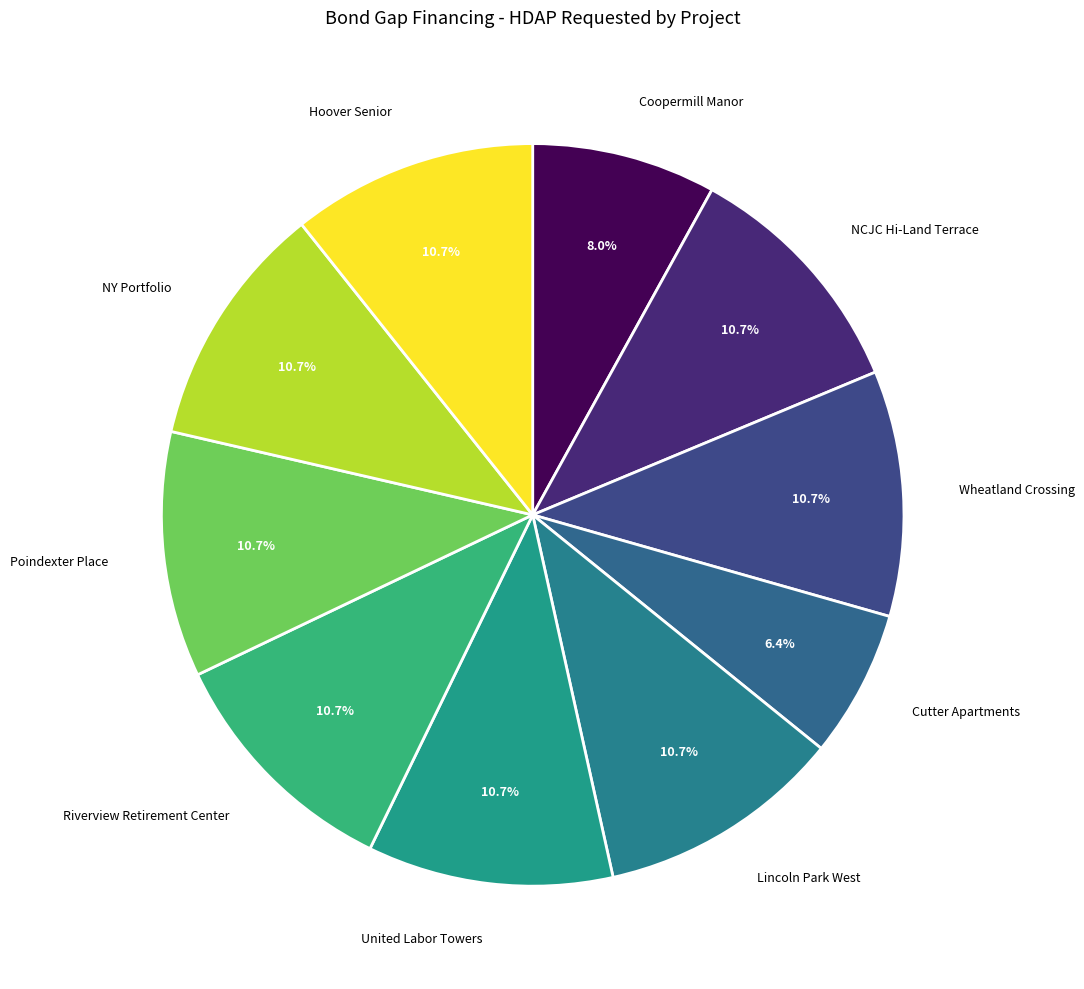

True or false: Poindexter Place accounts for 11% of the total.

True